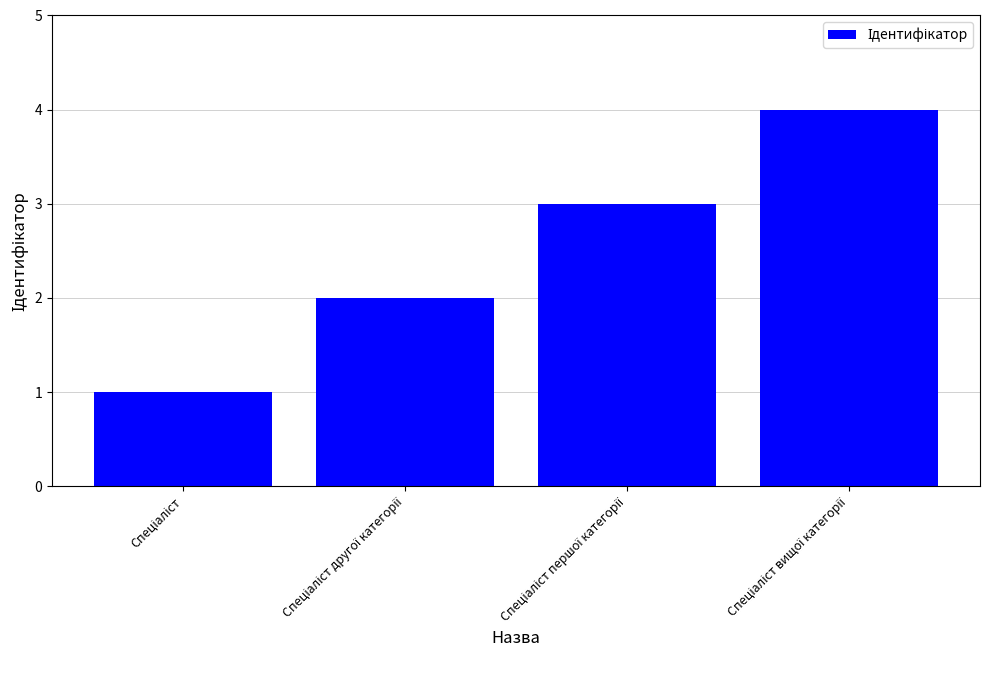

What is the smallest value displayed?

1